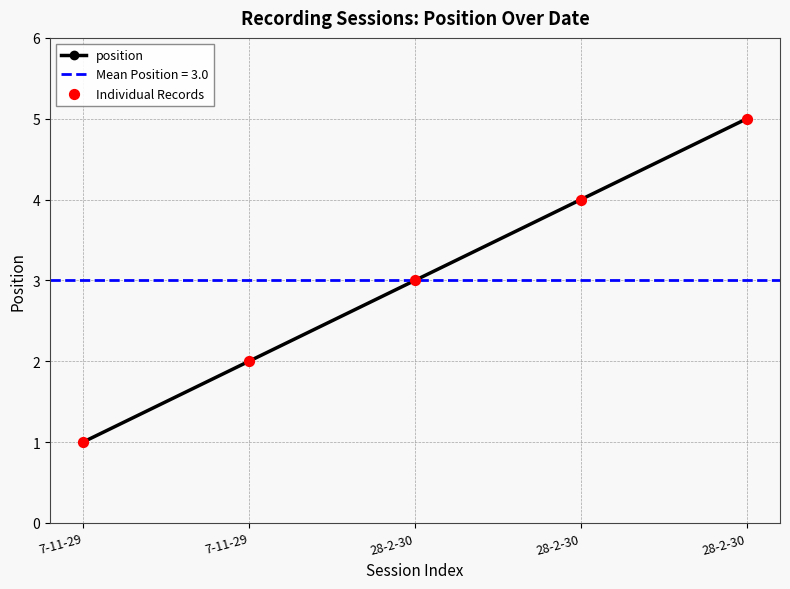

Is the value of position at 28-2-30 greater than the value of Individual Records at 7-11-29?

Yes